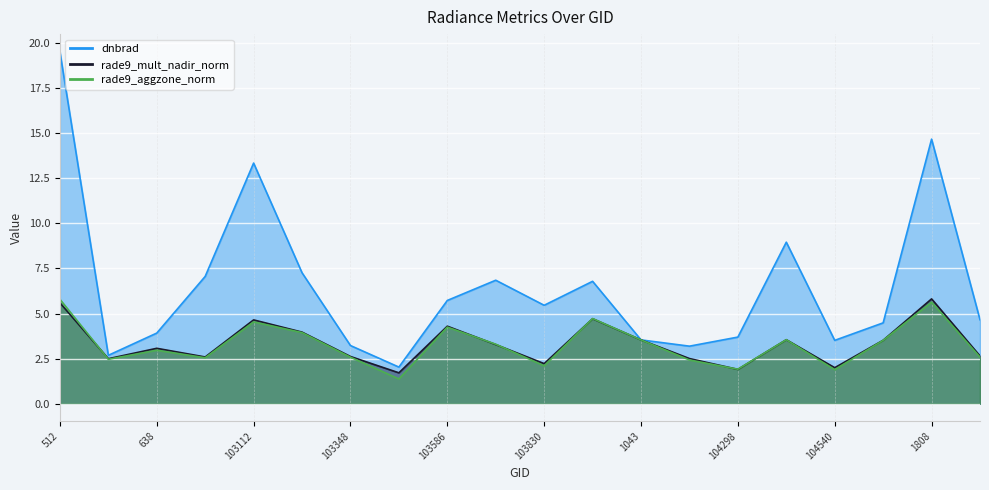

True or false: rade9_aggzone_norm and dnbrad cross at least once.

False